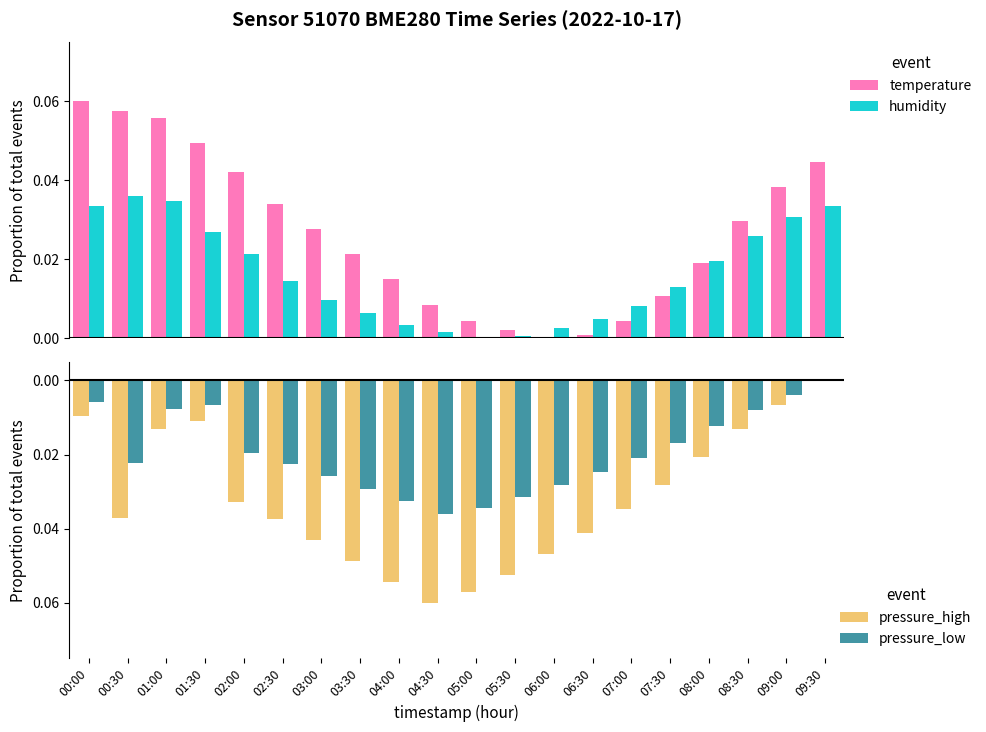

How many groups of bars are there?

20